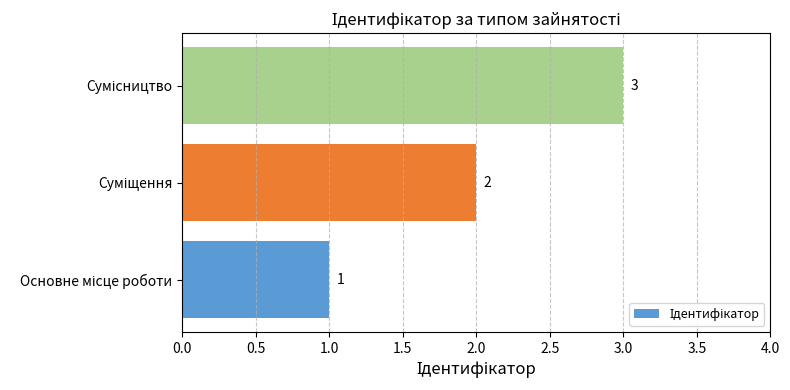

Count the values in the range 1 to 3.

3